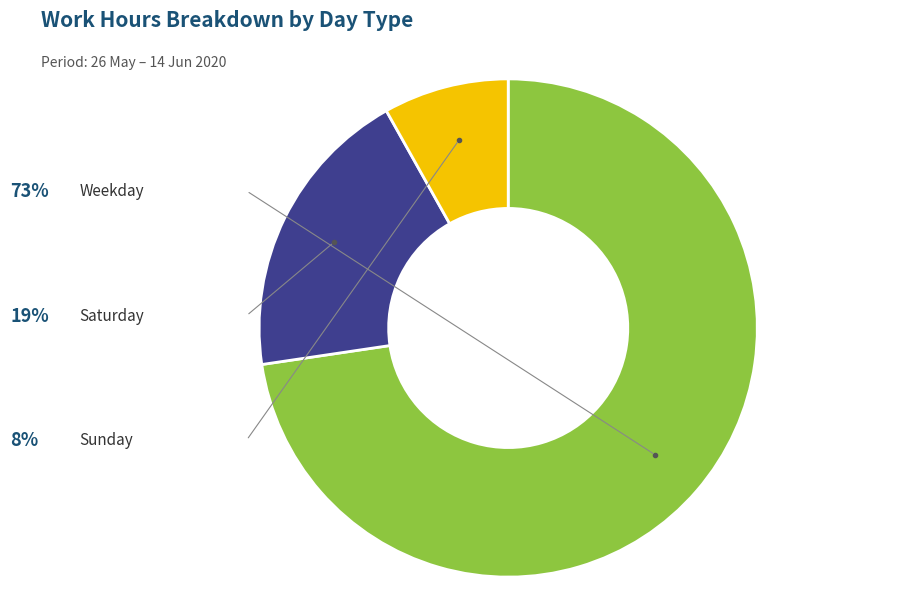

Is there a majority slice in this chart?

Yes